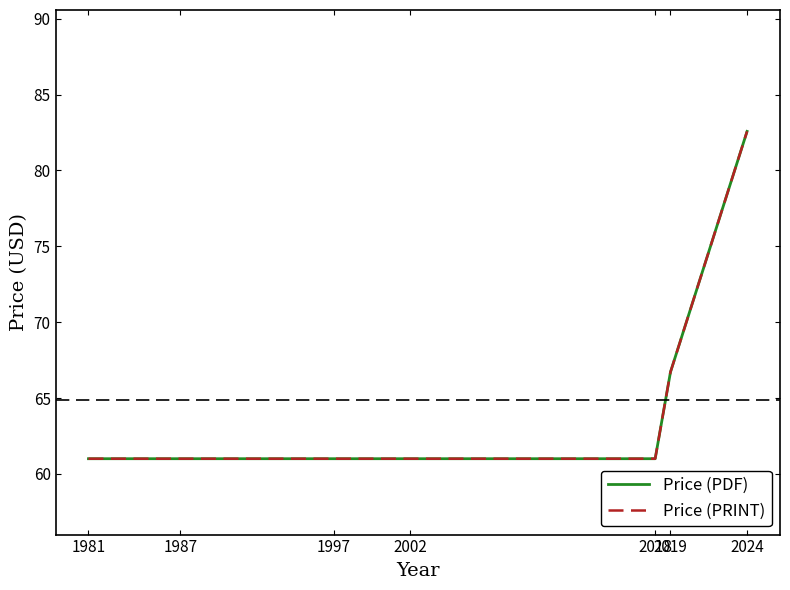

Which label corresponds to the largest value in the chart?

2024